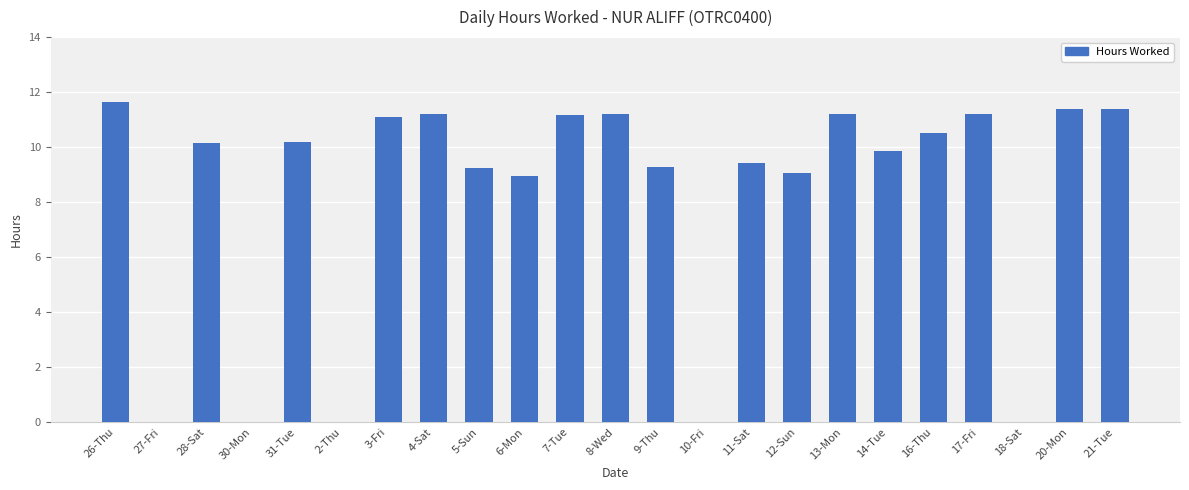

What is the approximate value at 17-Fri?

11.2